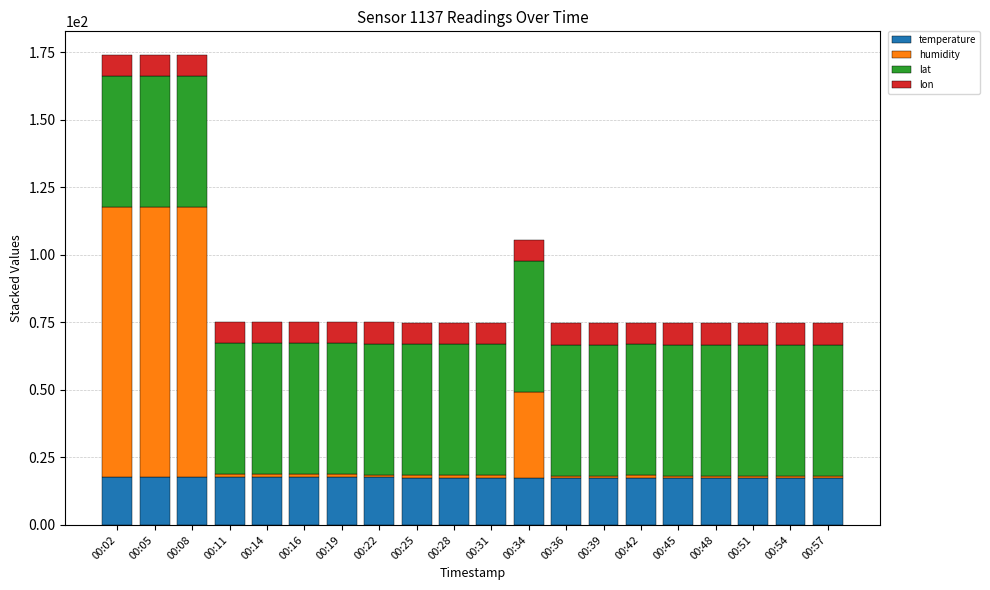

What is the approximate value of temperature at 00:31?

17.4